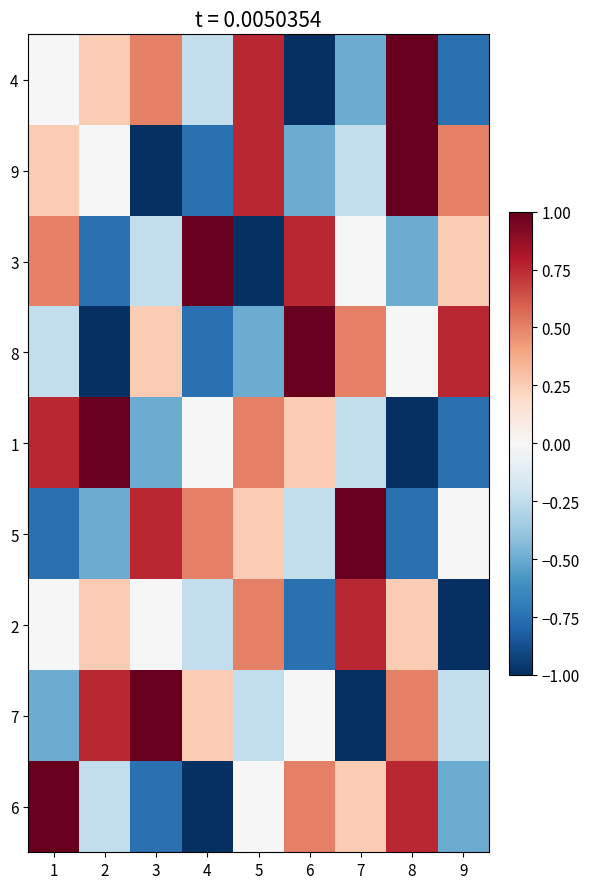

What is the total value across all series at 9?

-1.8